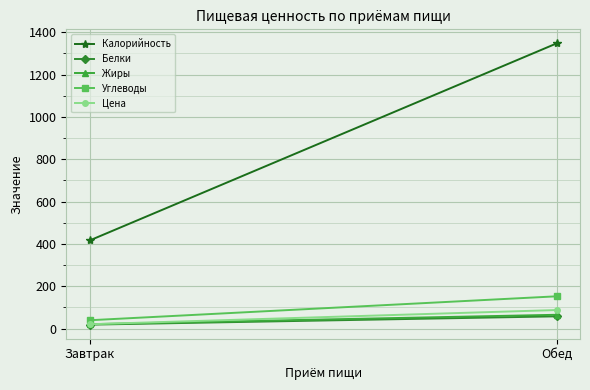

How many data points does each series have?

2